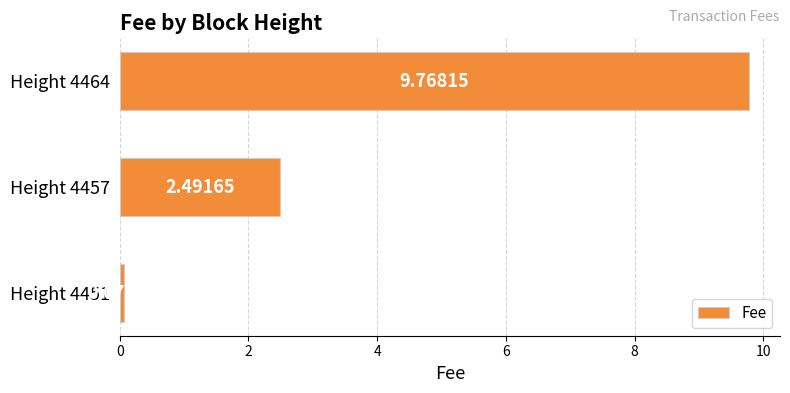

At which category does the chart reach its peak across all series?

Height 4464